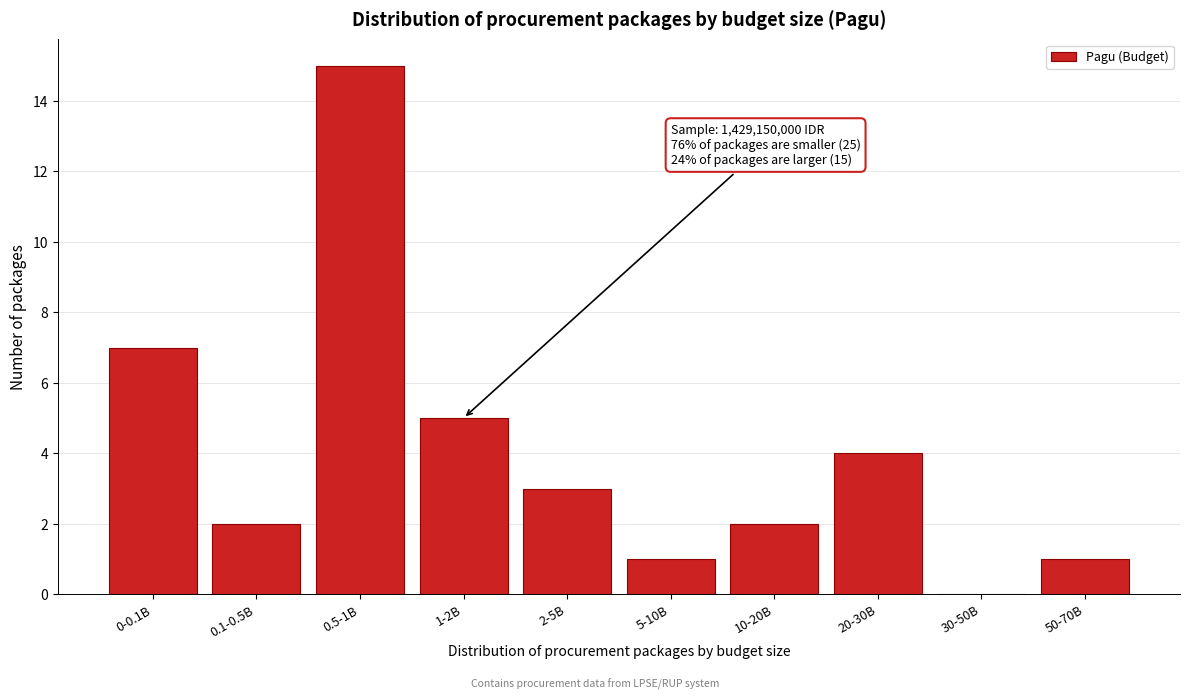

Reading left to right, extract all data points from this chart.

0-0.1B=7	0.1-0.5B=2	0.5-1B=15	1-2B=5	2-5B=3	5-10B=1	10-20B=2	20-30B=4	30-50B=0	50-70B=1